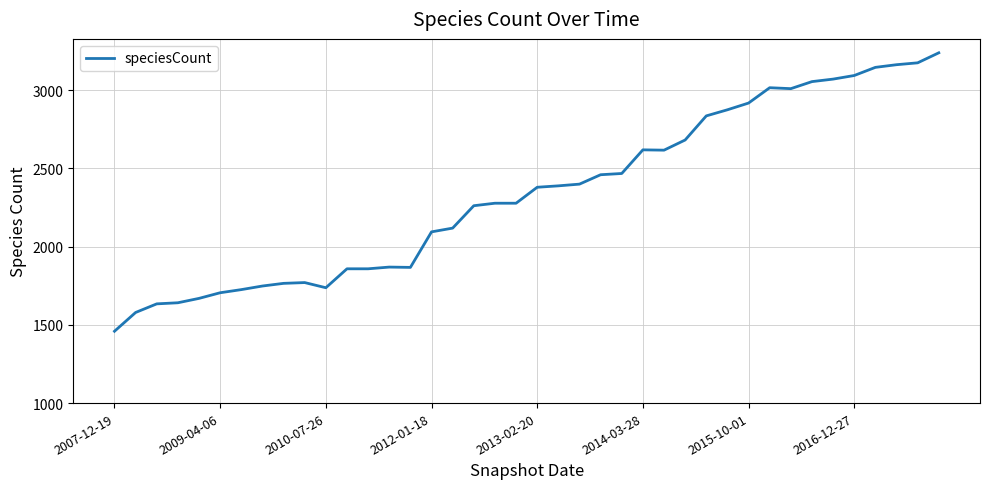

What is the difference between the maximum and minimum values?

1779